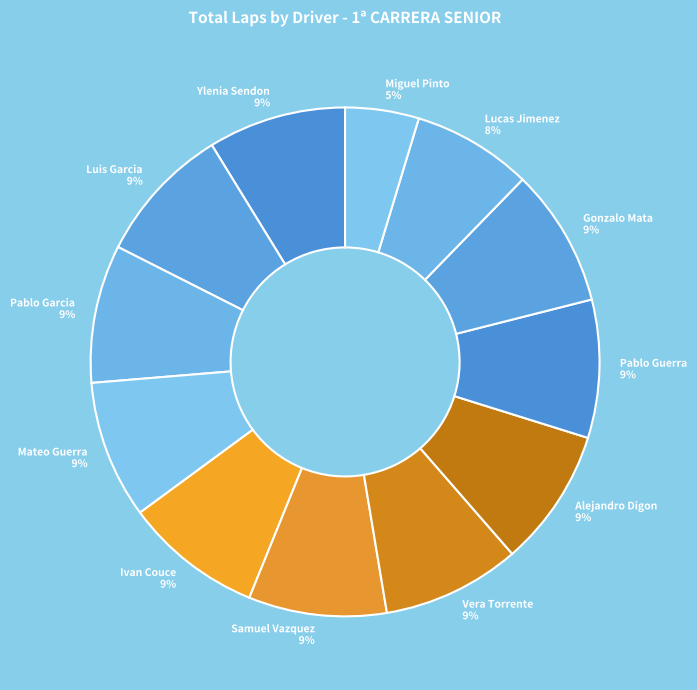

Does Luis Garcia 9% represent more than half of the total?

No